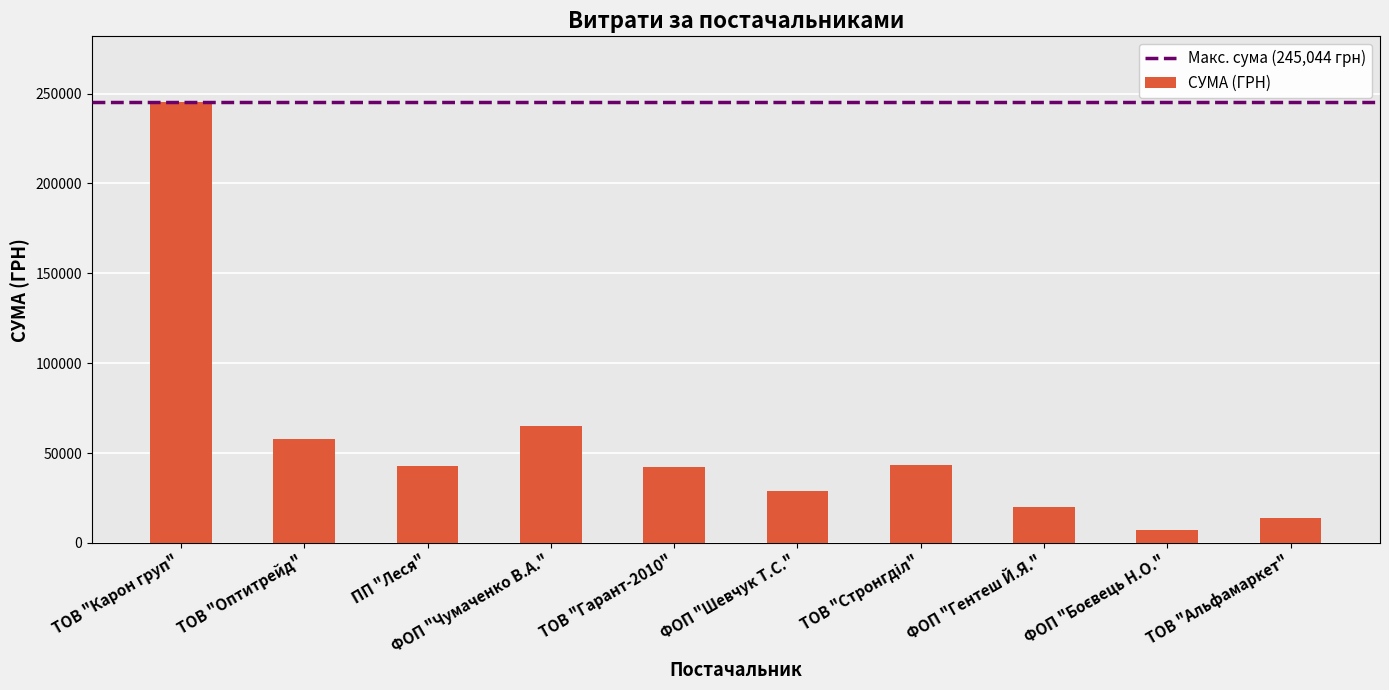

What is the difference between the maximum and minimum values?

237584.2